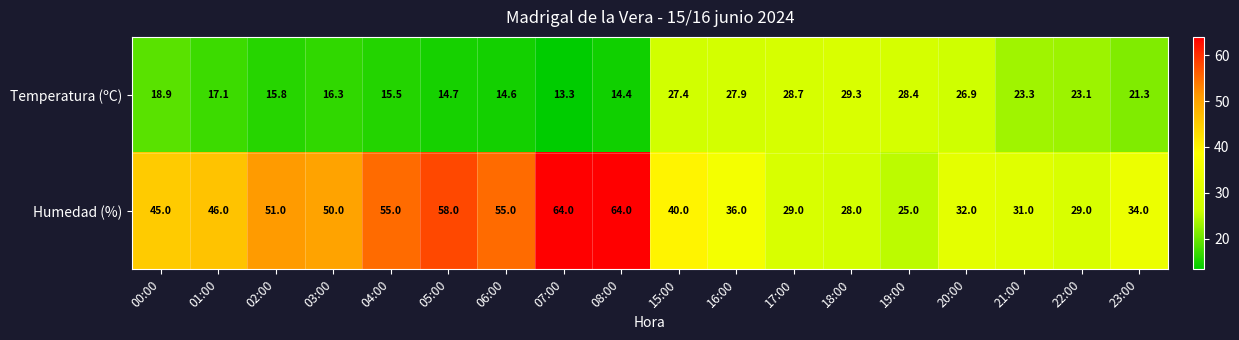

What is the maximum value shown in the chart?

64.0